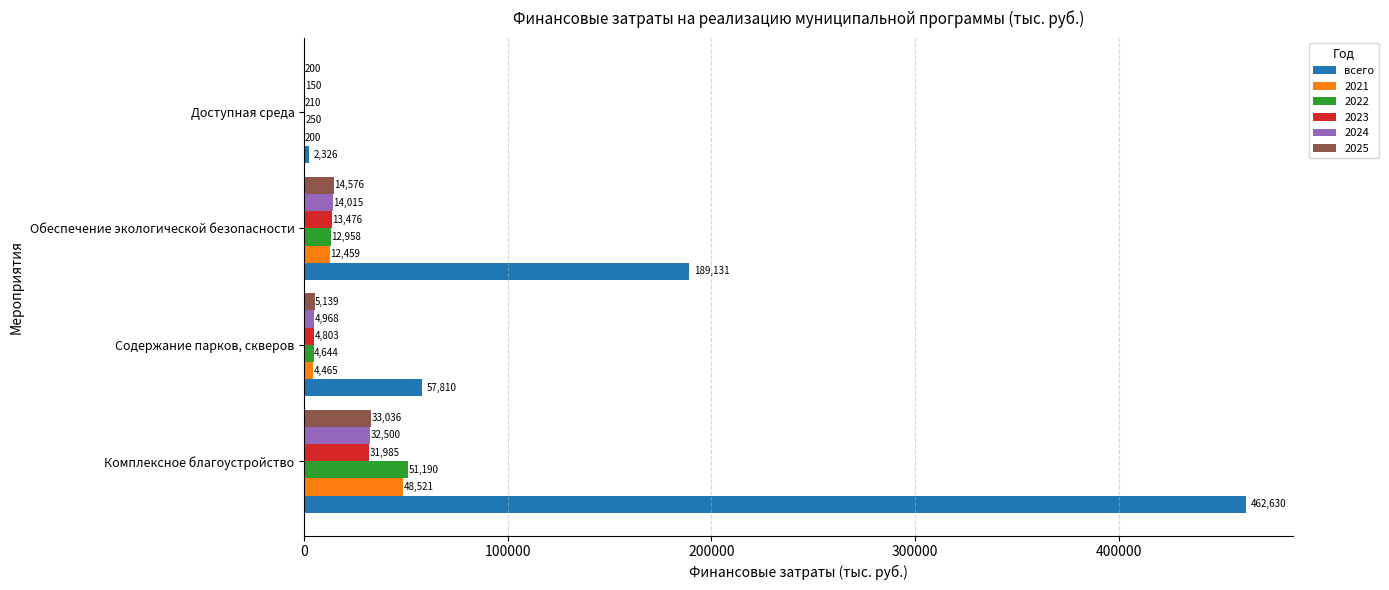

Which series has the largest total across all categories?

всего